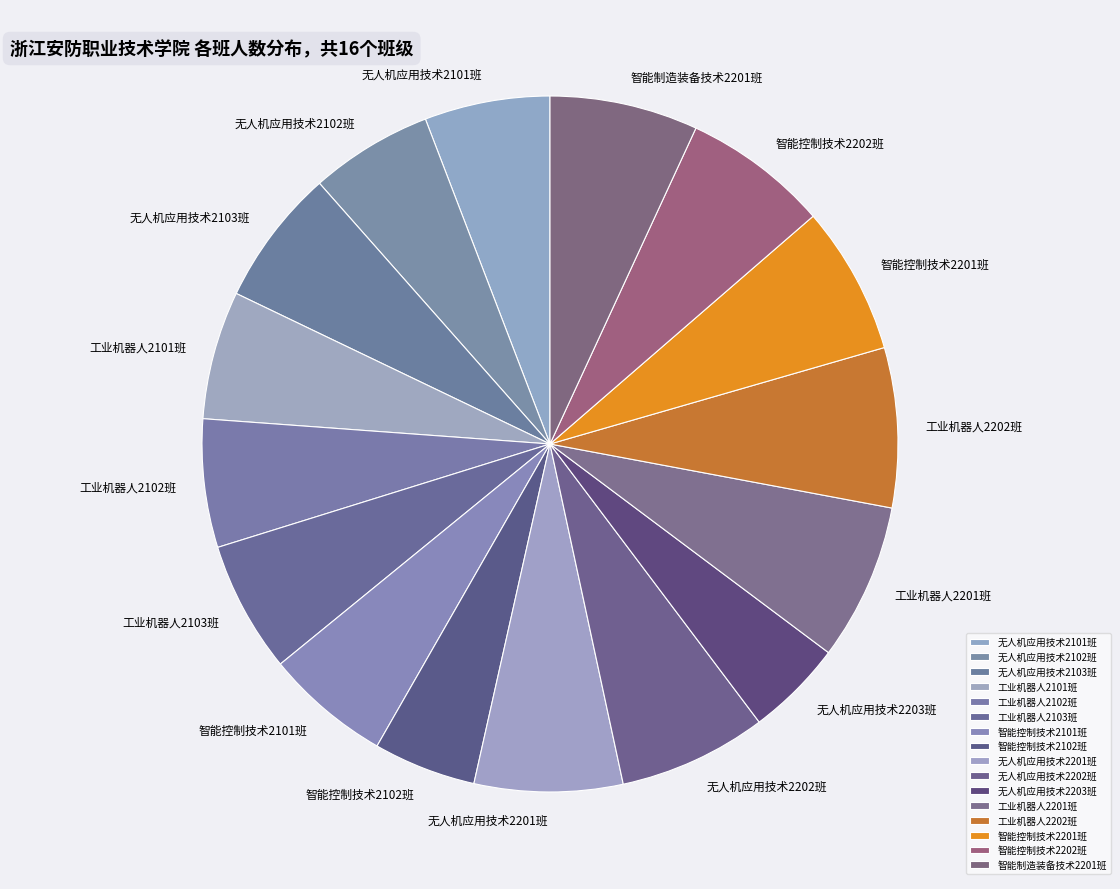

Is it true that 智能制造装备技术2201班 is 14% of the pie?

False